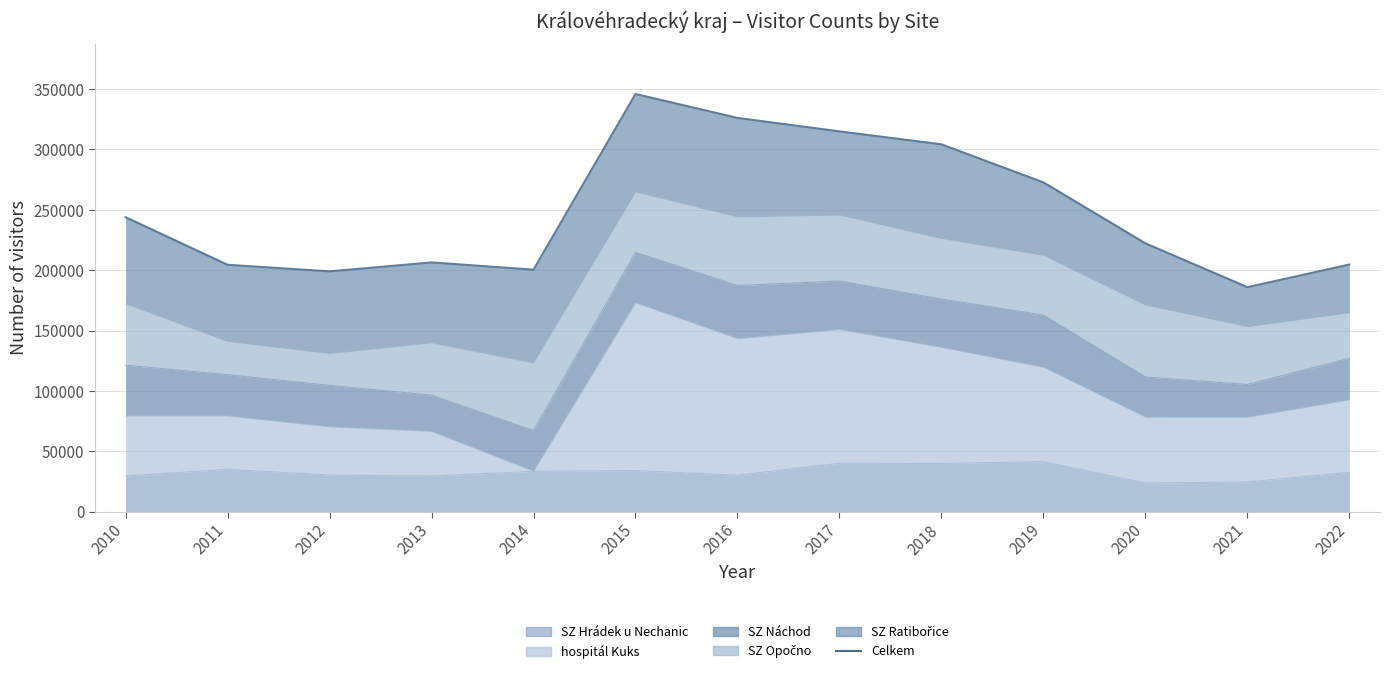

The chart shows a value of 329513 at 2013. True or false?

False